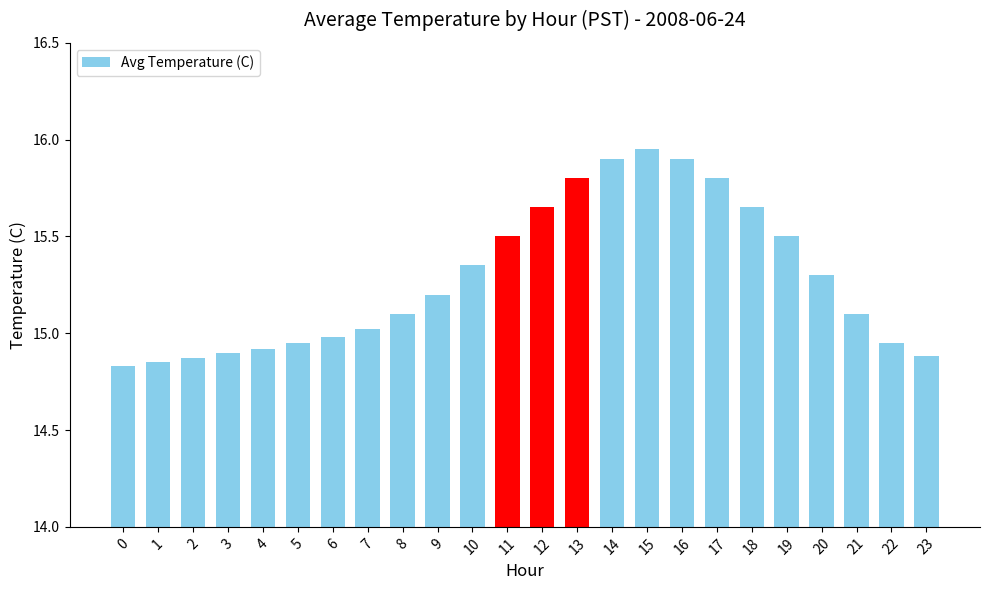

What is the sum of all values?

366.9